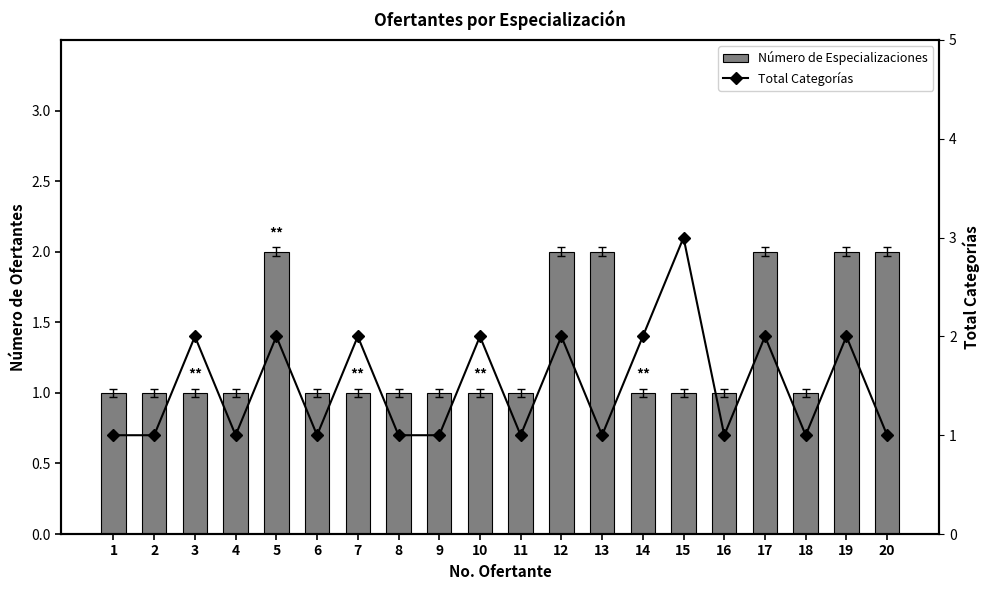

What is the sum of all Número de Especializaciones values?

26